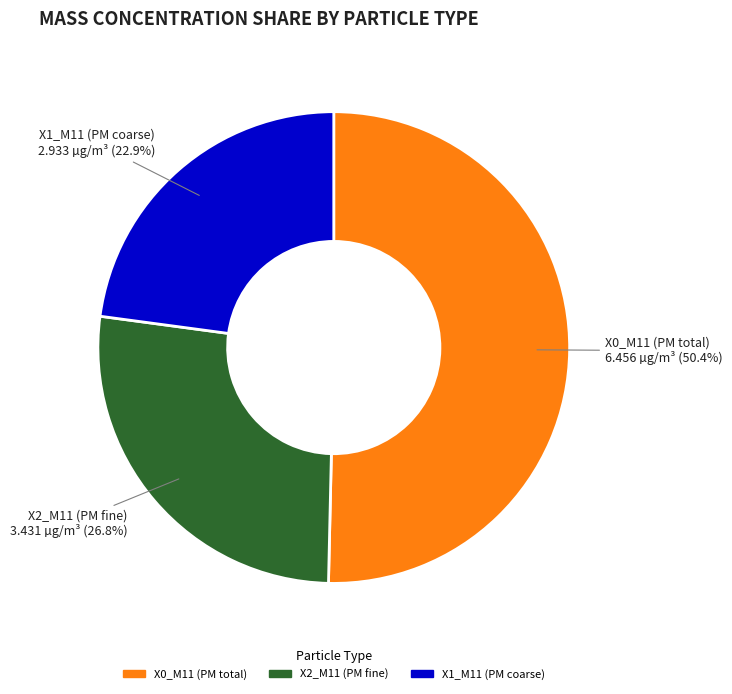

Is there a majority slice in this chart?

Yes